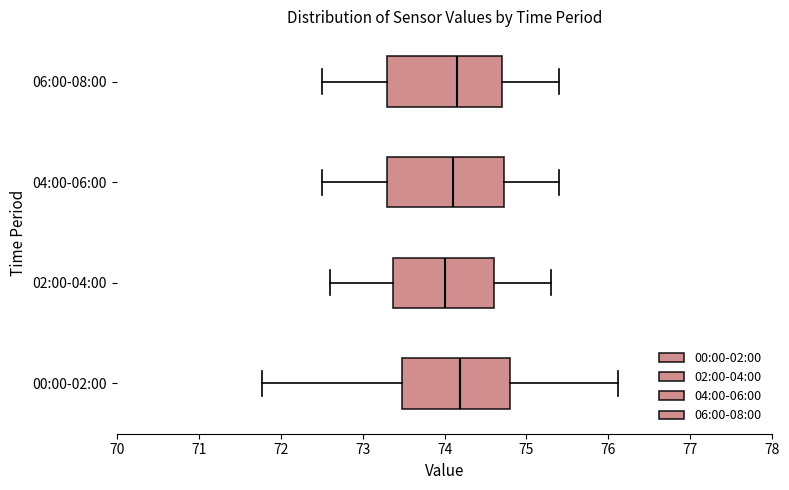

Reading bottom to top, transcribe this box plot: for each box, give where its median line is, the range the box spans, and where its two whiskers end, as read against the x-axis. The values are not printed on the chart, so give them approximately, as read against the axis.

00:00-02:00: median 74.2, box 73.5 to 74.8, whiskers 71.8 to 76.1
02:00-04:00: median 74.0, box 73.4 to 74.6, whiskers 72.6 to 75.3
04:00-06:00: median 74.1, box 73.3 to 74.7, whiskers 72.5 to 75.4
06:00-08:00: median 74.2, box 73.3 to 74.7, whiskers 72.5 to 75.4